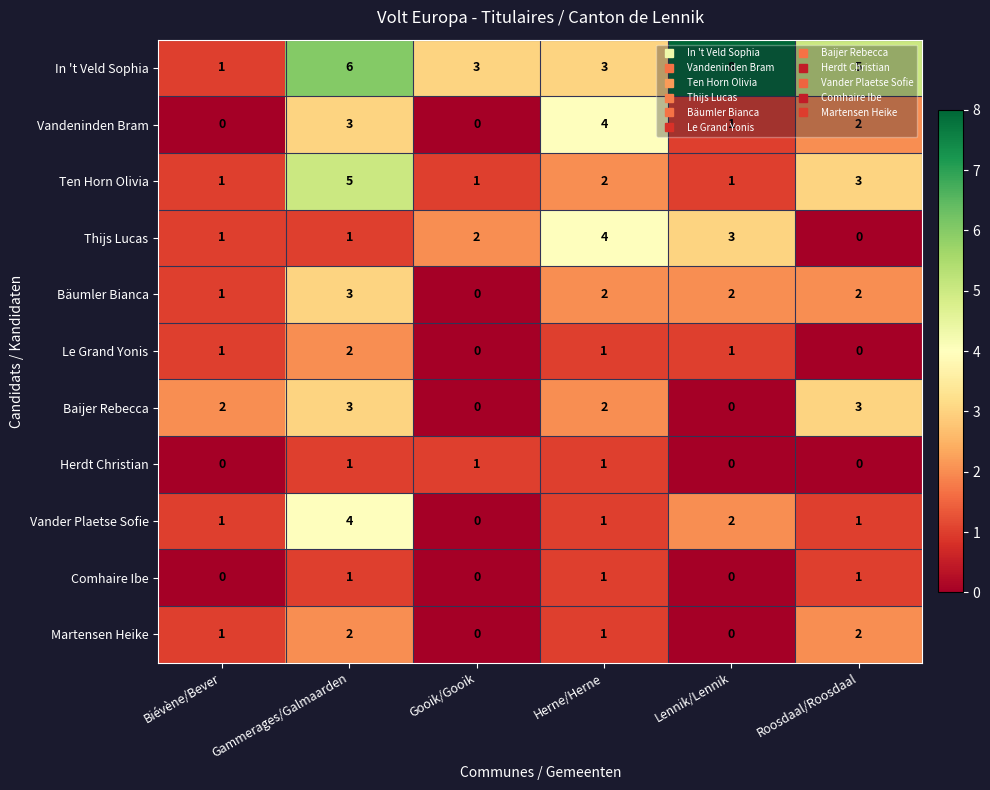

How many series are shown in this chart?

11